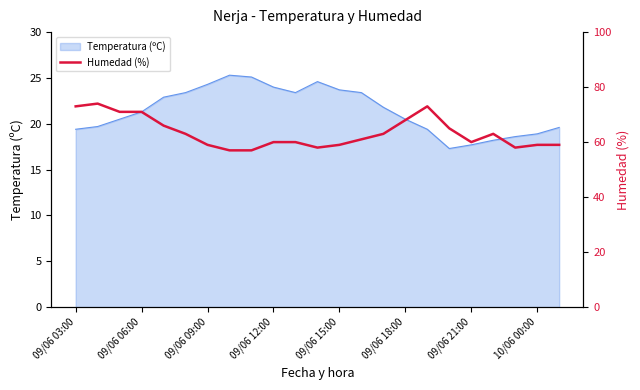

Reading left to right, transcribe all the data shown in this chart.

73	74	71	71	66	63	59	57	57	60	60	58	59	61	63	68	73	65	60	63	58	59	59